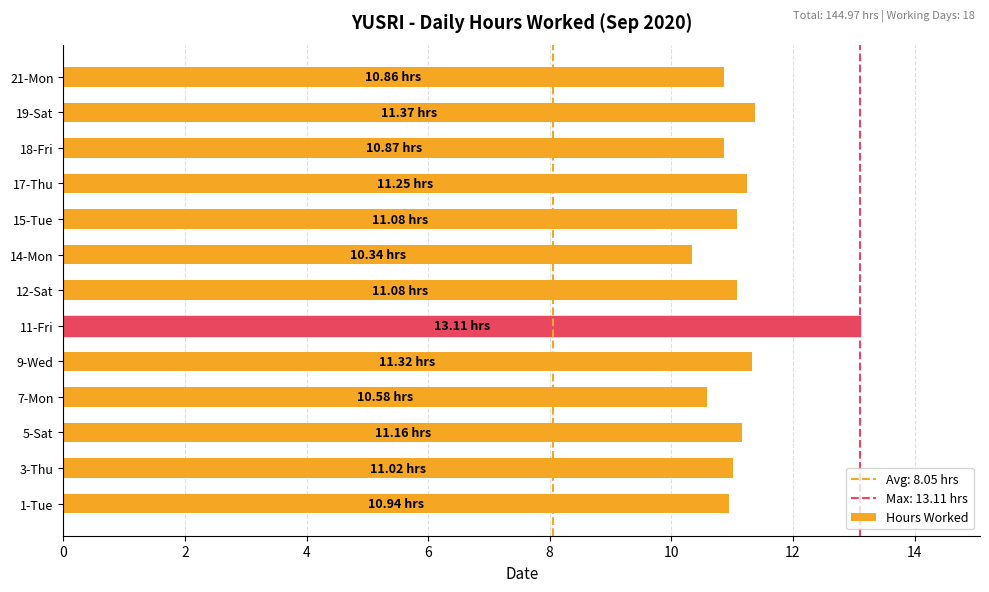

What is the change in value from 7-Mon to 9-Wed?

+0.7